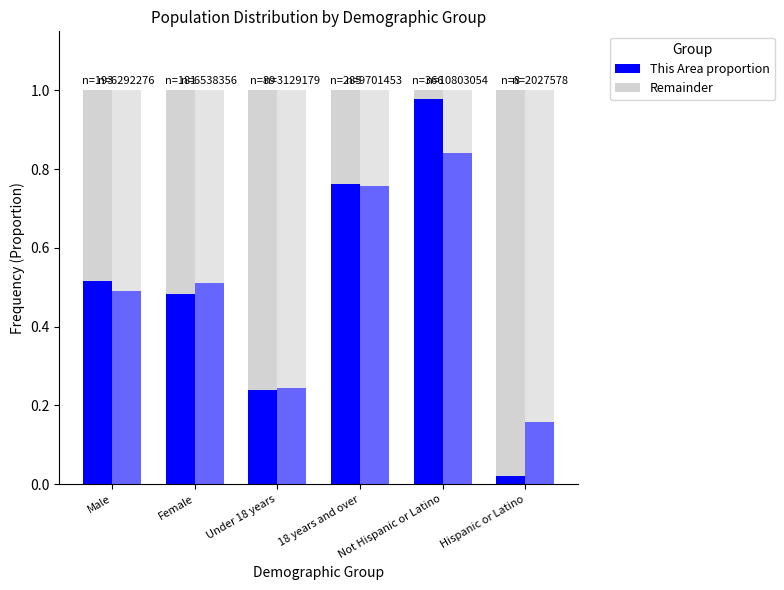

Reading right to left, list all the values displayed in this chart.

This Area: 0.0	1.0	0.8	0.2	0.5	0.5
Illinois (proportion): 0.2	0.8	0.8	0.2	0.5	0.5